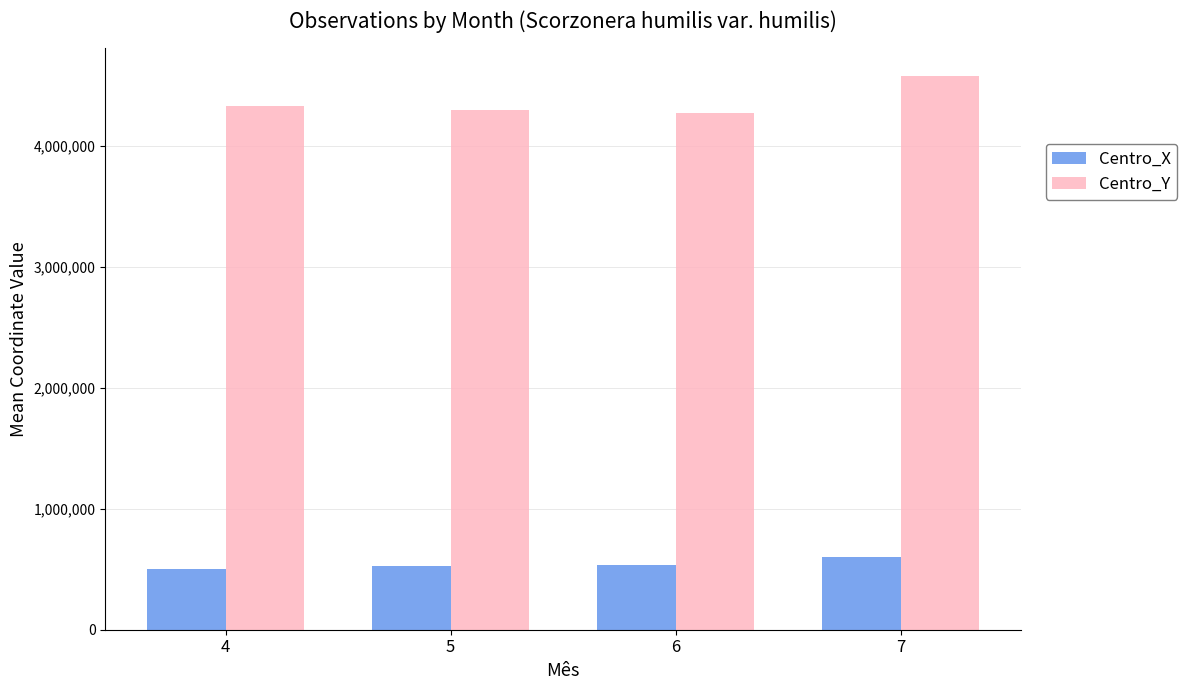

At 5, list the series in order from largest to smallest.

Centro_Y, Centro_X